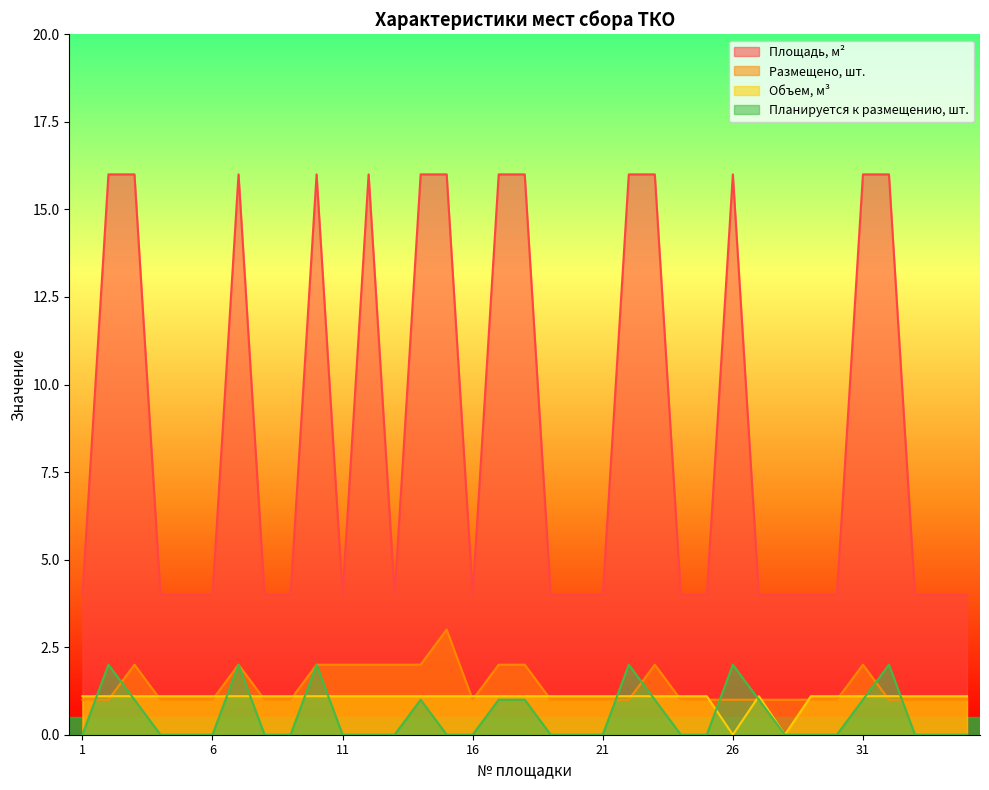

What is the value of the Объем, м³ point at the 3rd from the left?

1.1